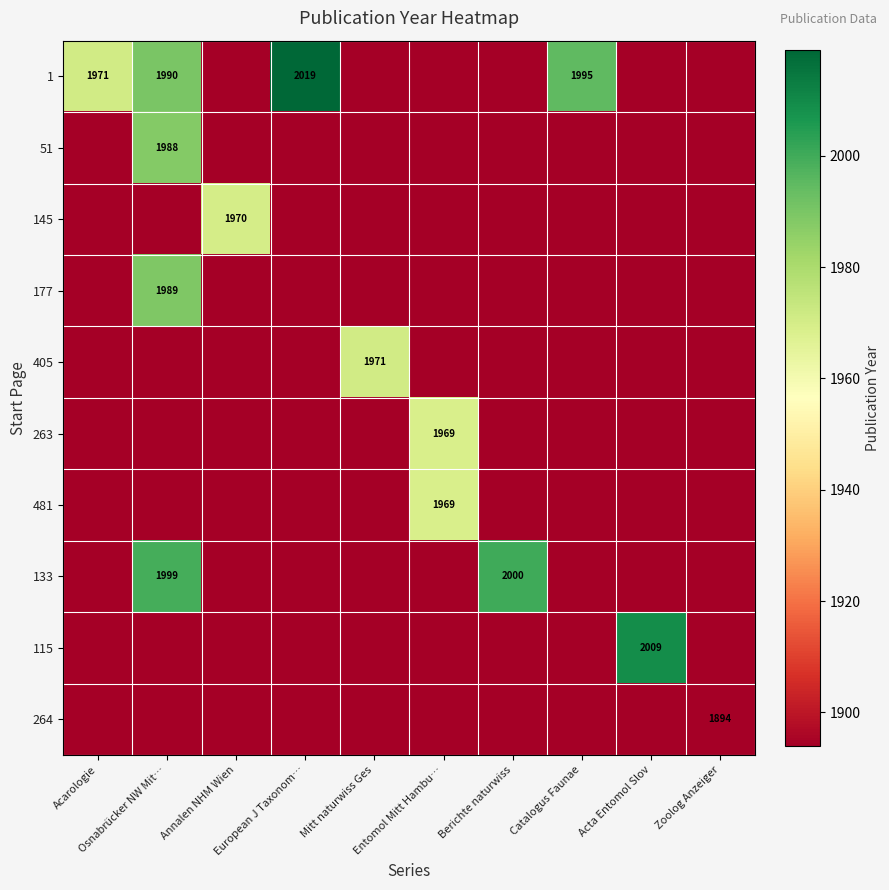

What is the difference between the maximum and second lowest values in the 177 series?

95